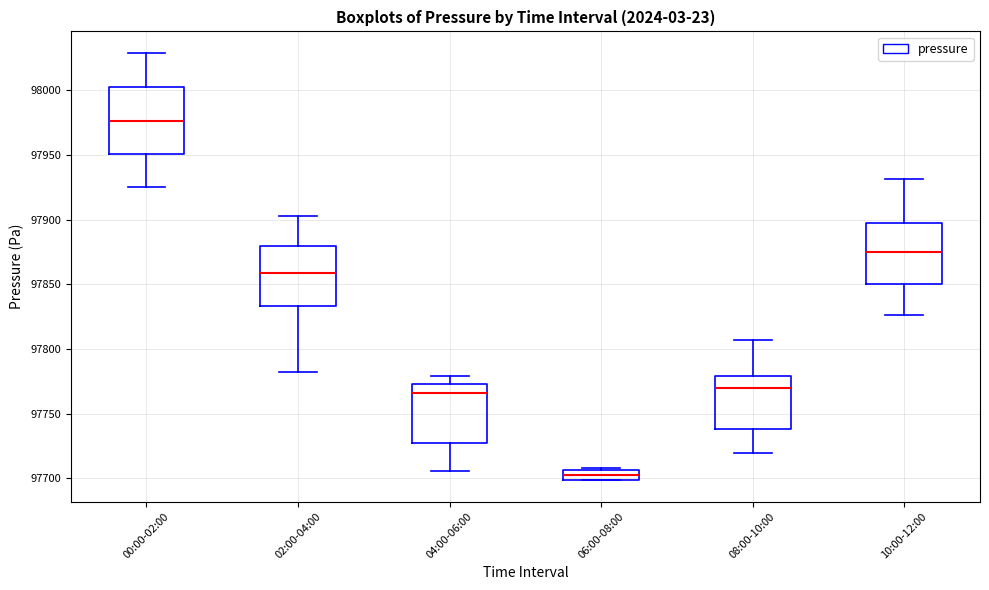

Reading left to right, read every box against the y-axis: the position of its median line, the range the box covers, and the ends of its whiskers. The values are not printed on the chart, so give them approximately, as read against the axis.

00:00-02:00: median 97975, box 97950 to 98000, whiskers 97925 to 98030
02:00-04:00: median 97860, box 97835 to 97880, whiskers 97780 to 97905
04:00-06:00: median 97765, box 97725 to 97775, whiskers 97705 to 97780
06:00-08:00: median 97700 (inside the box), box 97700 to 97705, whiskers 97700 to 97710
08:00-10:00: median 97770, box 97740 to 97780, whiskers 97720 to 97805
10:00-12:00: median 97875, box 97850 to 97895, whiskers 97825 to 97930